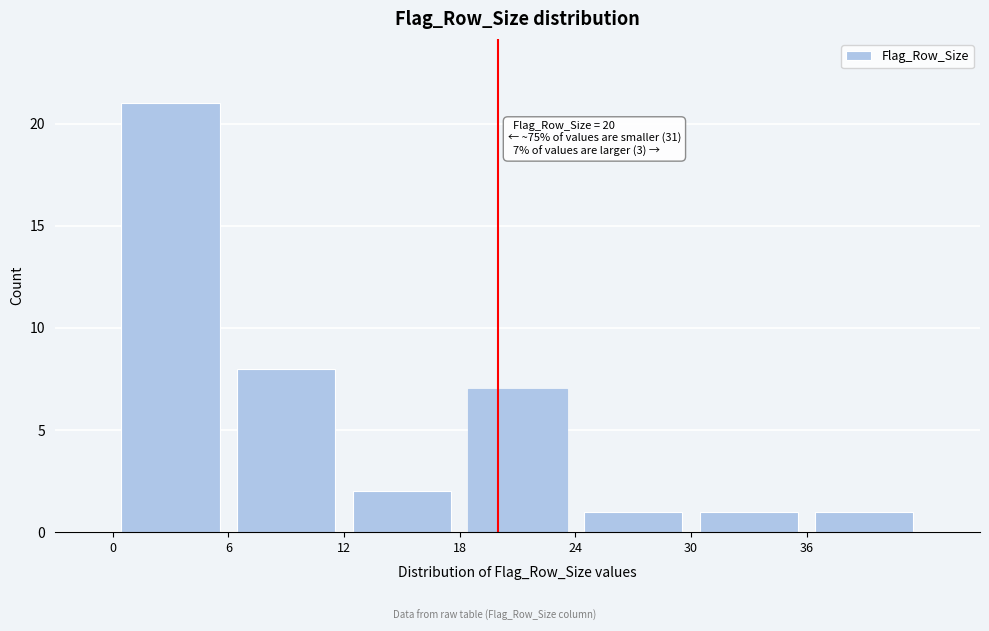

Over which range of the x-axis is the bar tallest?

0 to 6